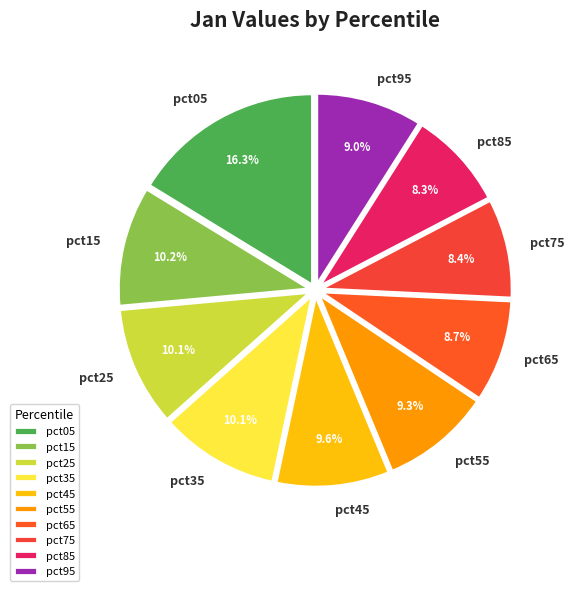

Which slice is the largest?

pct05